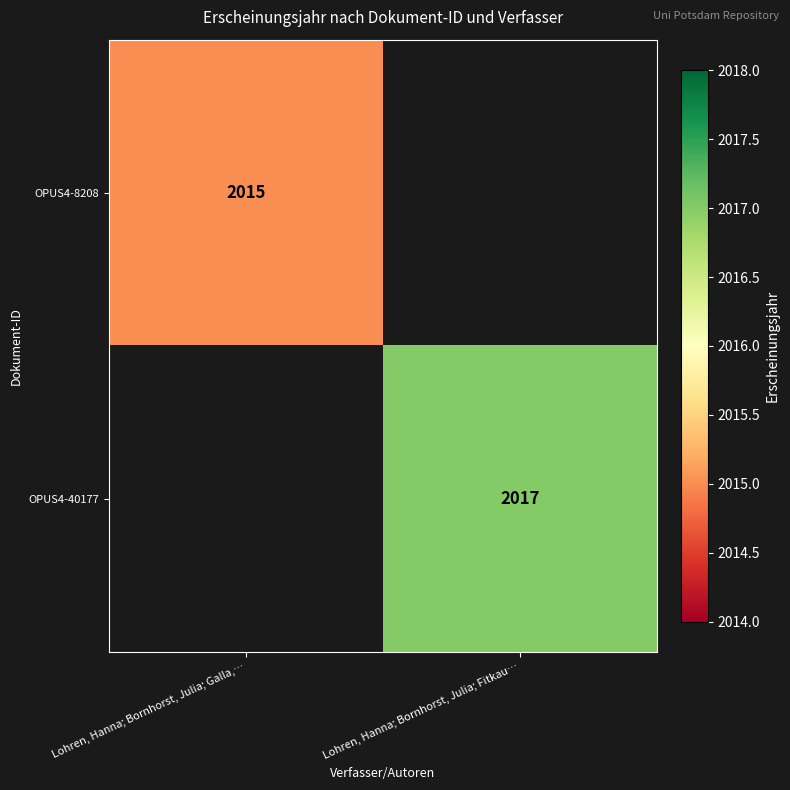

How many distinct data groups are displayed?

2